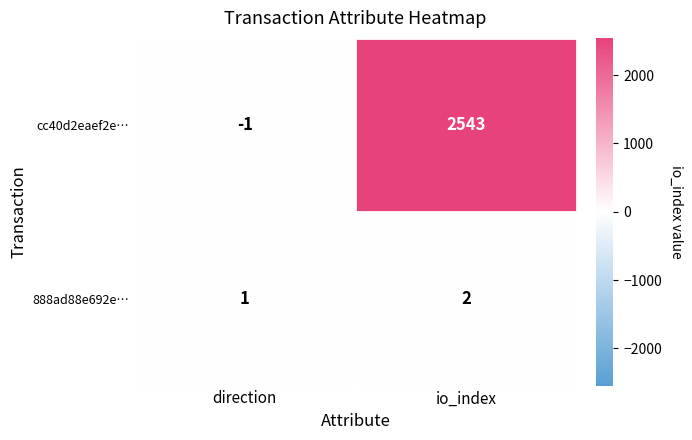

Reading left to right, transcribe all the data shown in this chart.

cc40d2eaef2e…: direction=-1	io_index=2543
888ad88e692e…: direction=1	io_index=2